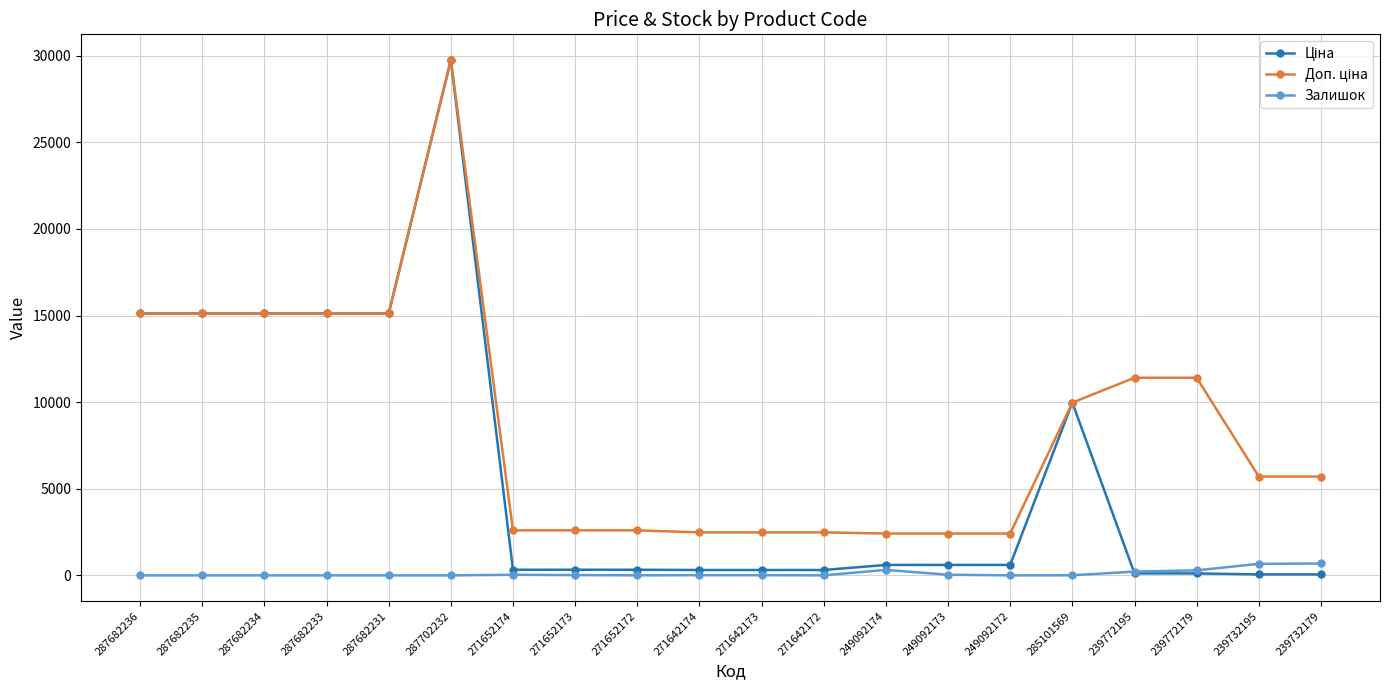

True or false: Залишок has more than 1 interior local peaks.

True